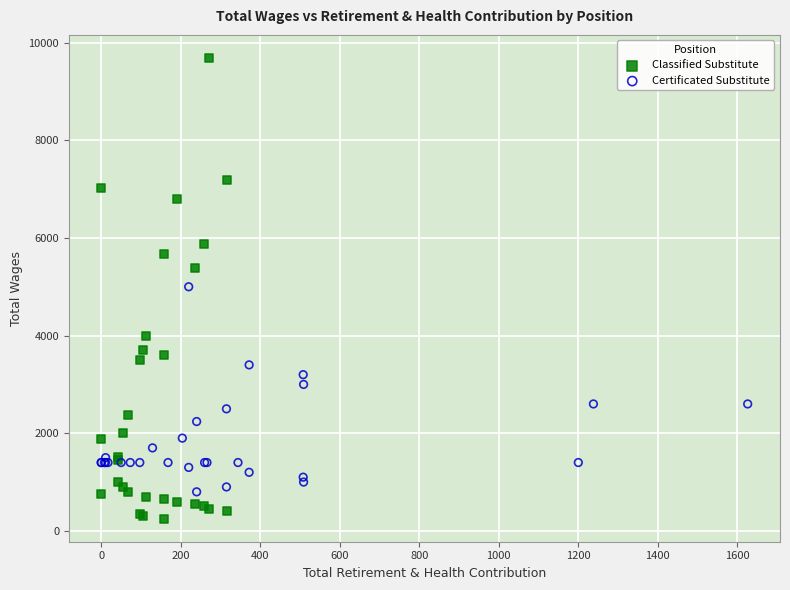

Which series reaches the minimum Y coordinate?

Classified Substitute